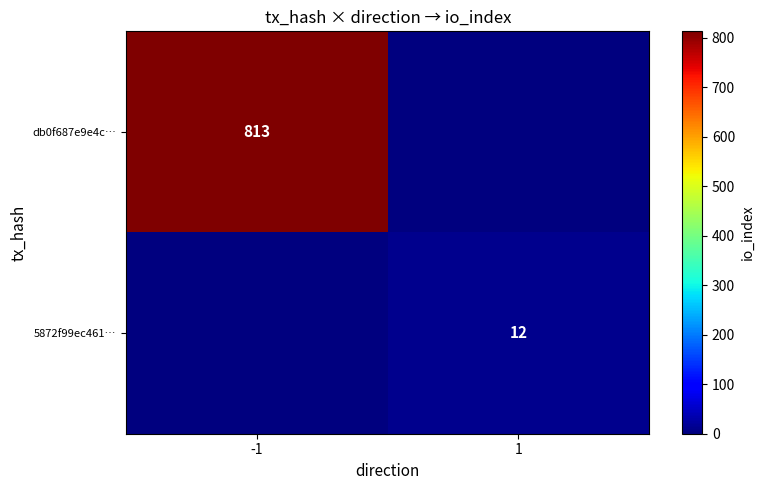

The value of db0f687e9e4c… at -1 is 813. True or false?

True